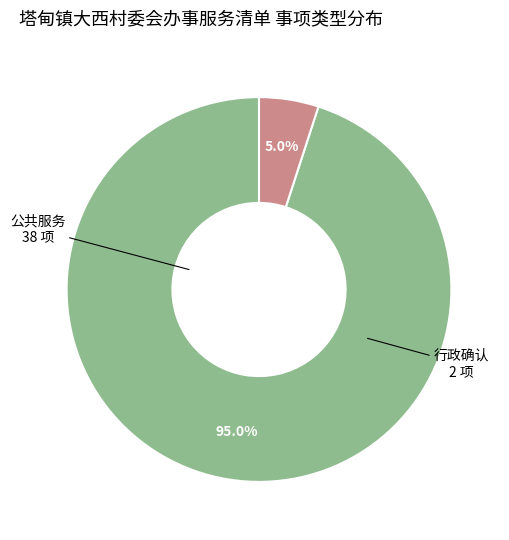

How many slices are in this pie chart?

2